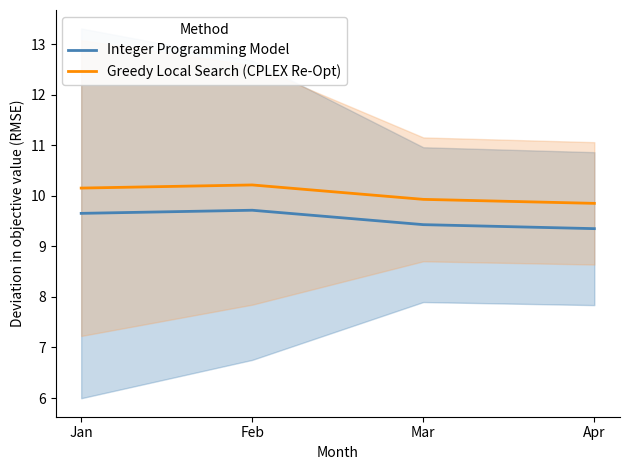

At how many categories does at least one series exceed 9?

4